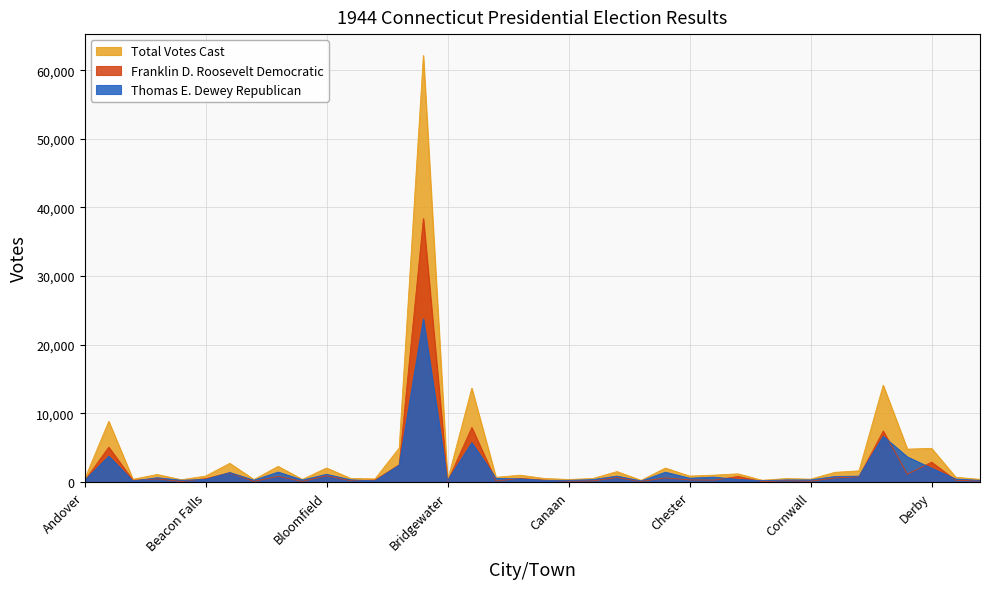

Reading left to right, what are all the values shown in this chart?

Franklin D. Roosevelt Democratic: 184	5083	249	469	79	498	1340	99	831	90	918	200	289	2503	38383	81	7950	146	541	275	127	161	654	90	604	311	285	816	65	199	119	601	772	7439	1134	2898	265	146
Thomas E. Dewey Republican: 221	3764	159	632	261	371	1391	272	1456	301	1130	324	168	2456	23763	210	5723	546	457	251	246	356	870	164	1438	562	723	381	202	311	308	813	861	6666	3663	2015	437	247
Total Votes Cast: 405	8847	408	1101	340	869	2731	371	2287	391	2048	524	457	4959	62146	291	13673	692	998	526	373	517	1524	254	2042	873	1008	1197	267	510	427	1414	1633	14105	4797	4913	702	393